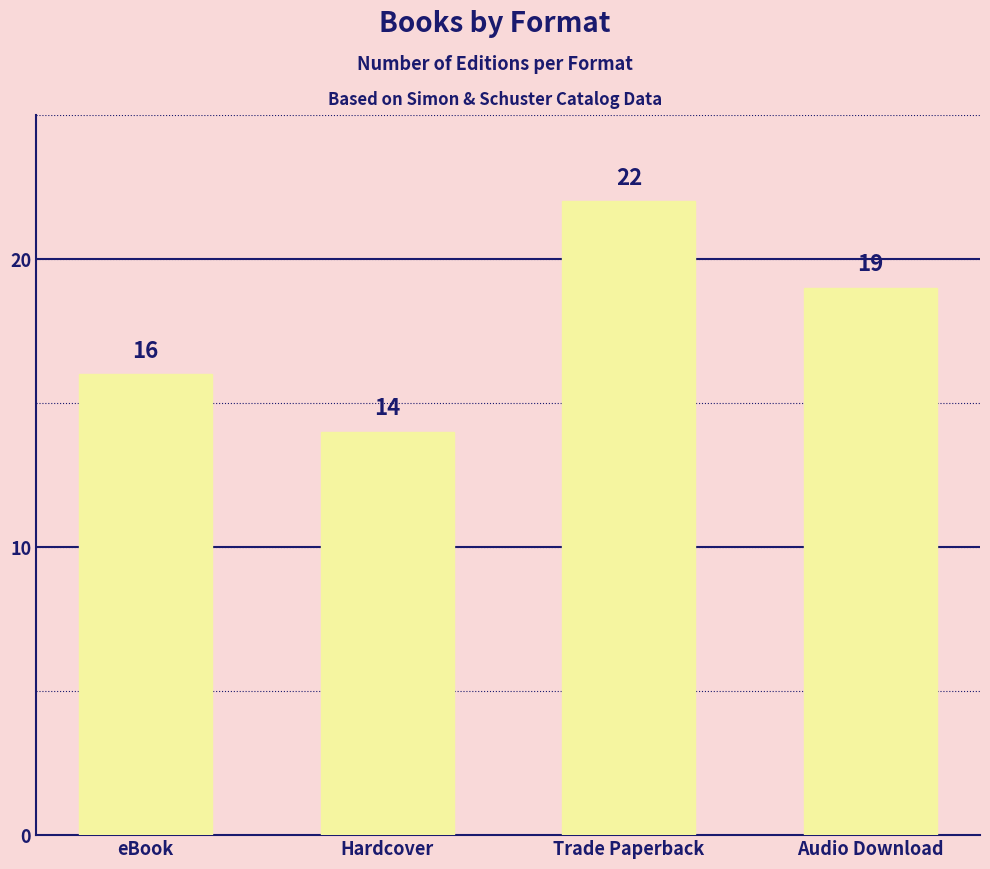

How many data points are less than 19?

2